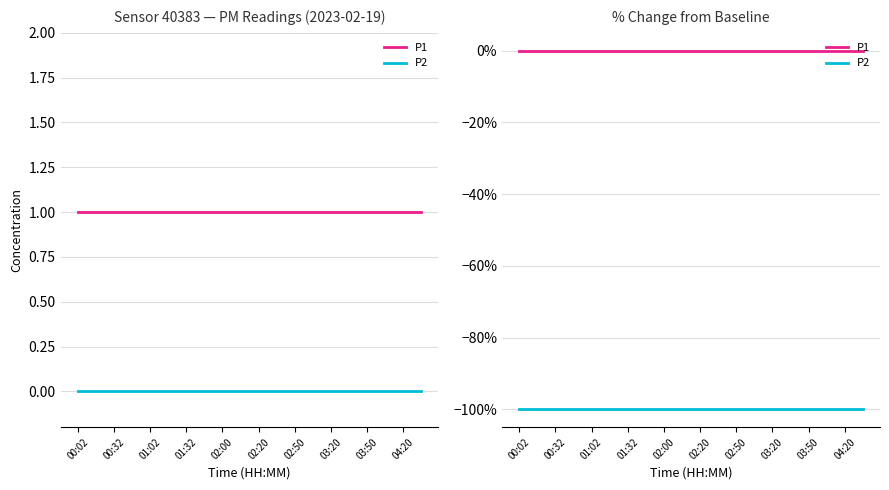

Is it true that P2 equals -100 at 00:32?

True